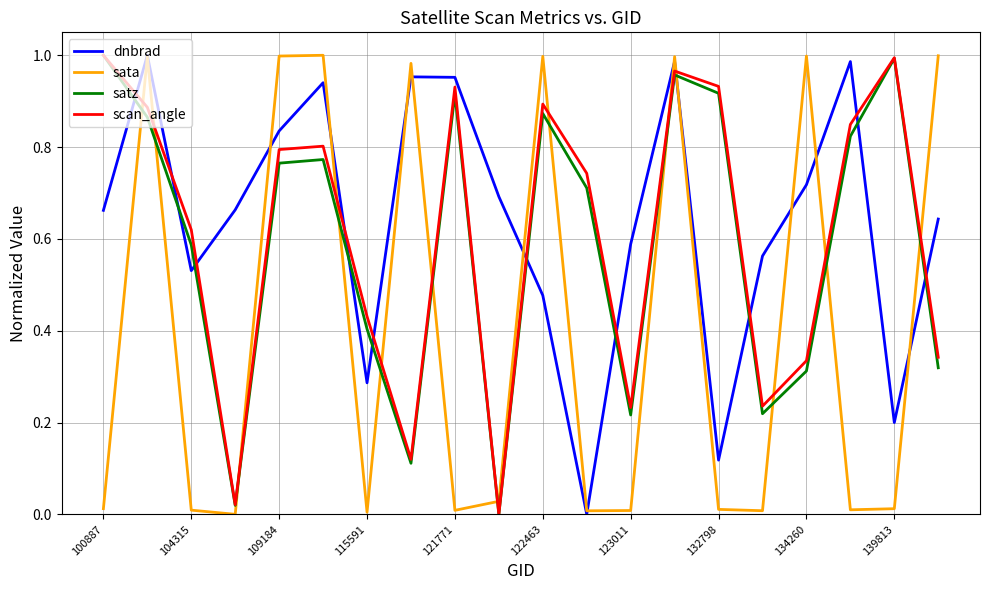

How many times do scan_angle and sata cross each other?

13